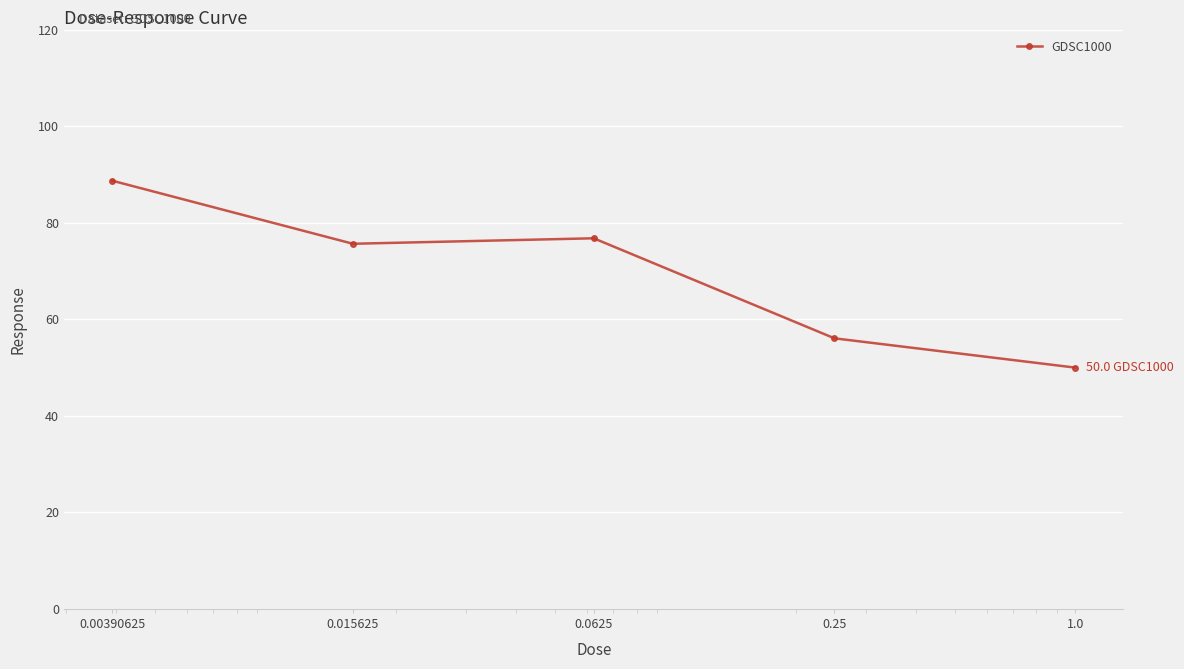

What is the smallest value displayed?

50.0